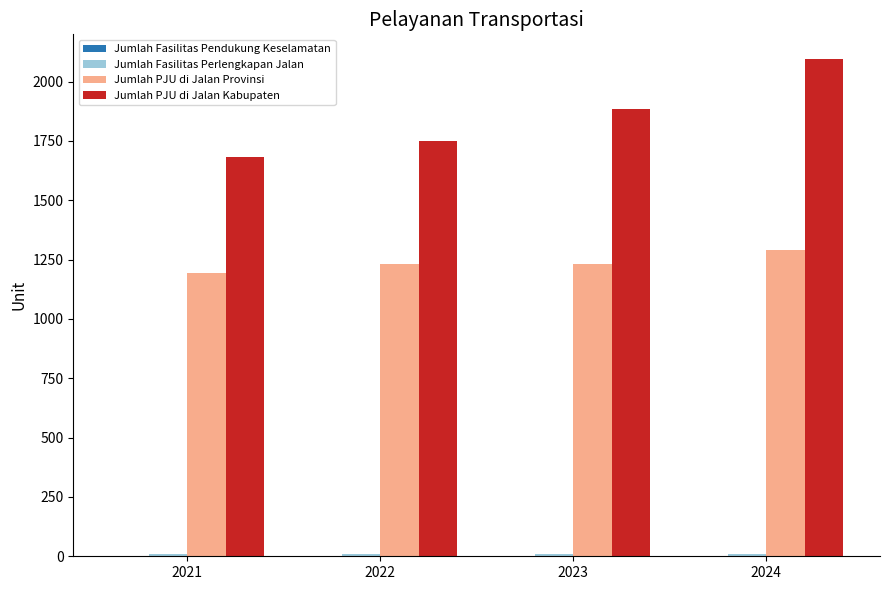

What is the sum of all Jumlah PJU di Jalan Provinsi values?

4947